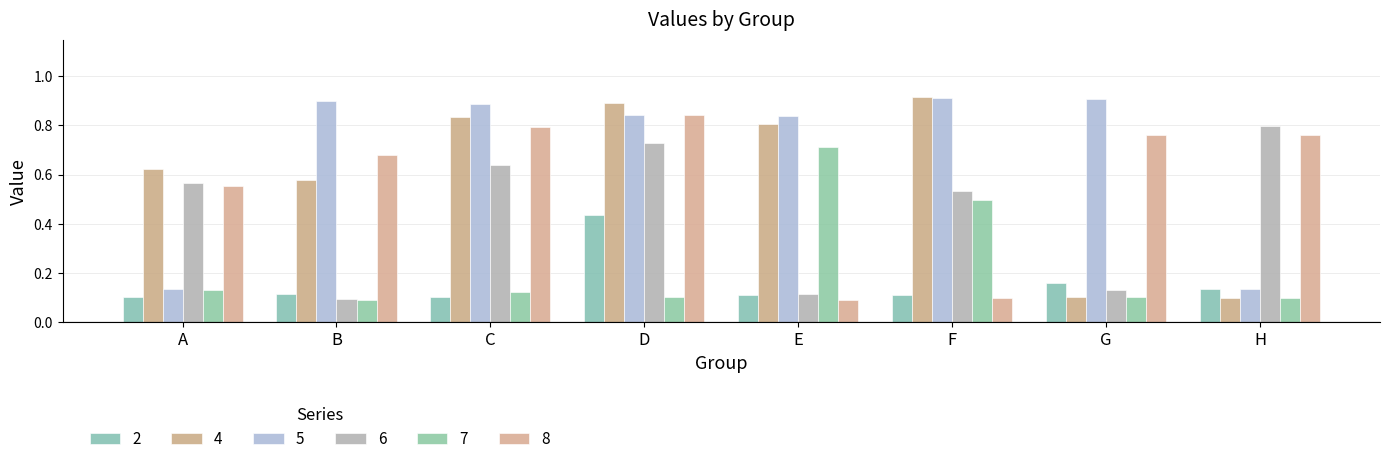

At F, list the series in order from smallest to largest.

8, 2, 7, 6, 5, 4